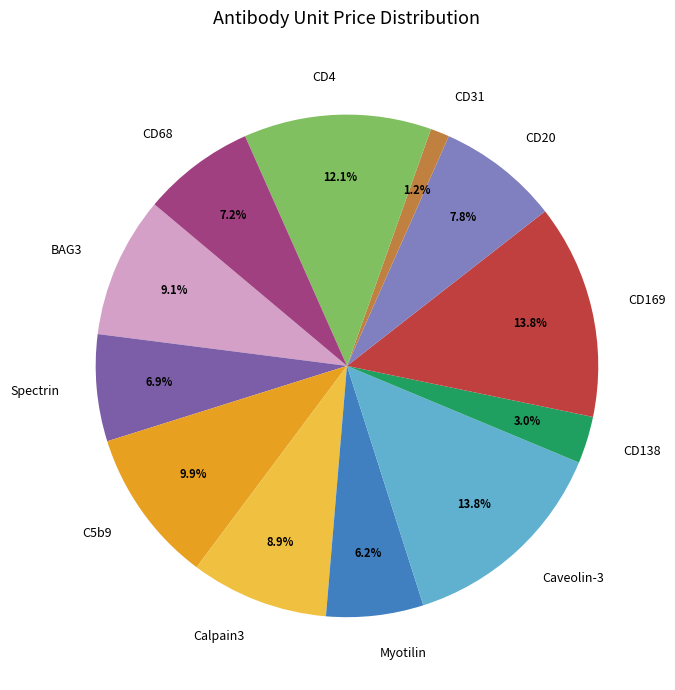

What is the smallest slice in the pie chart?

CD31